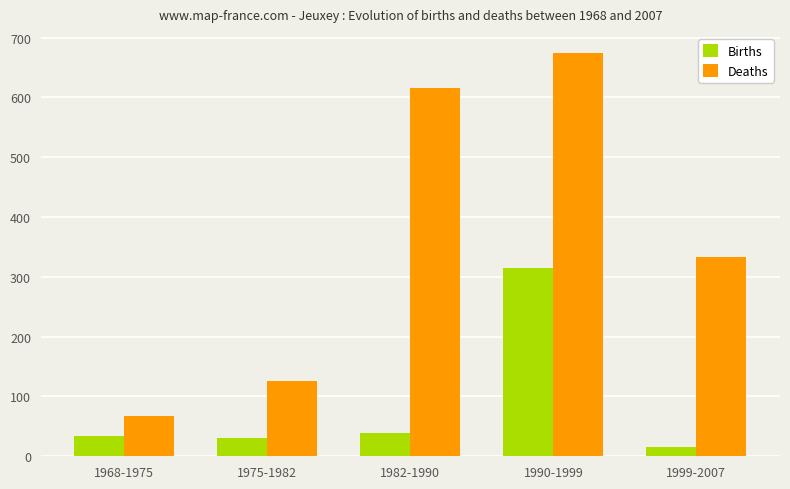

What position from the right is 1982-1990?

3